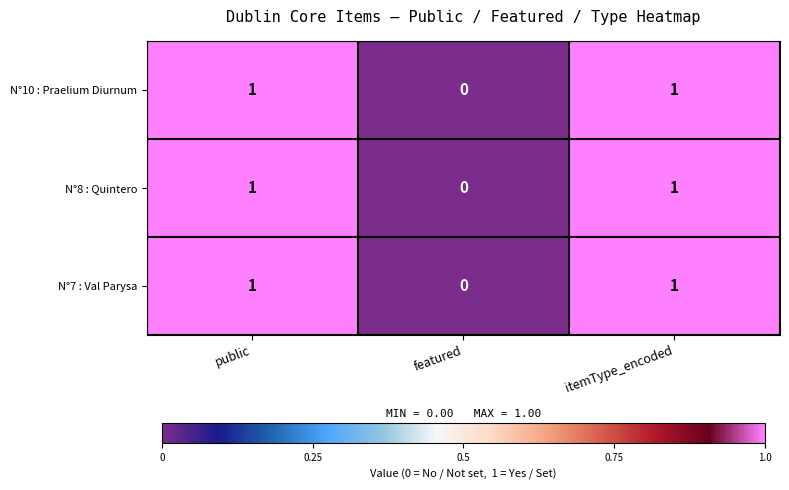

Which label corresponds to the smallest value in the chart?

featured